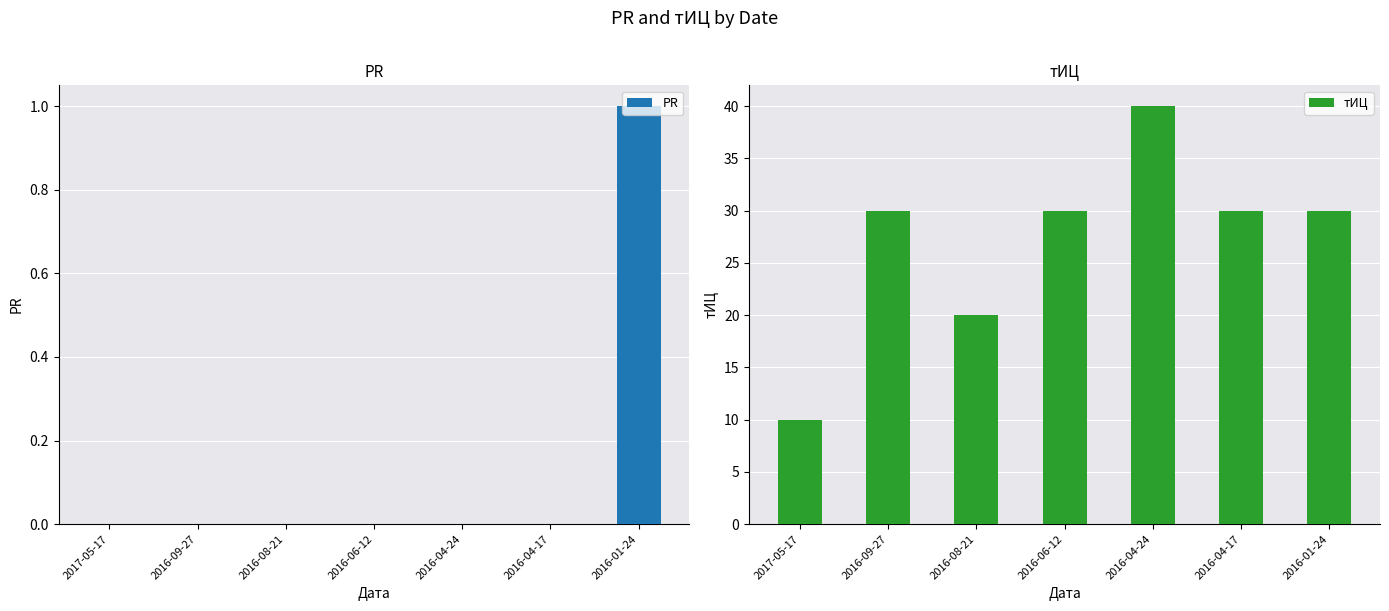

How many values in the PR series exceed 0?

1